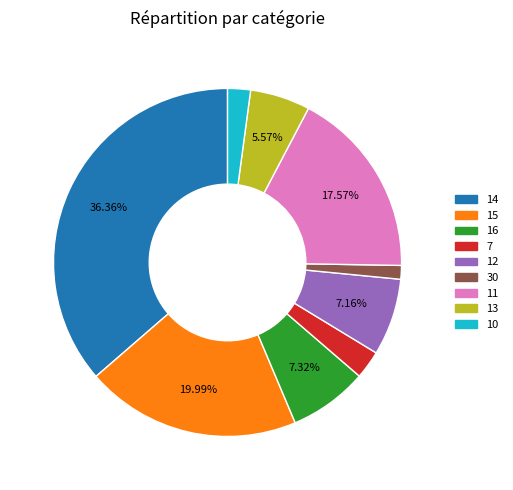

Is there a majority slice in this chart?

No